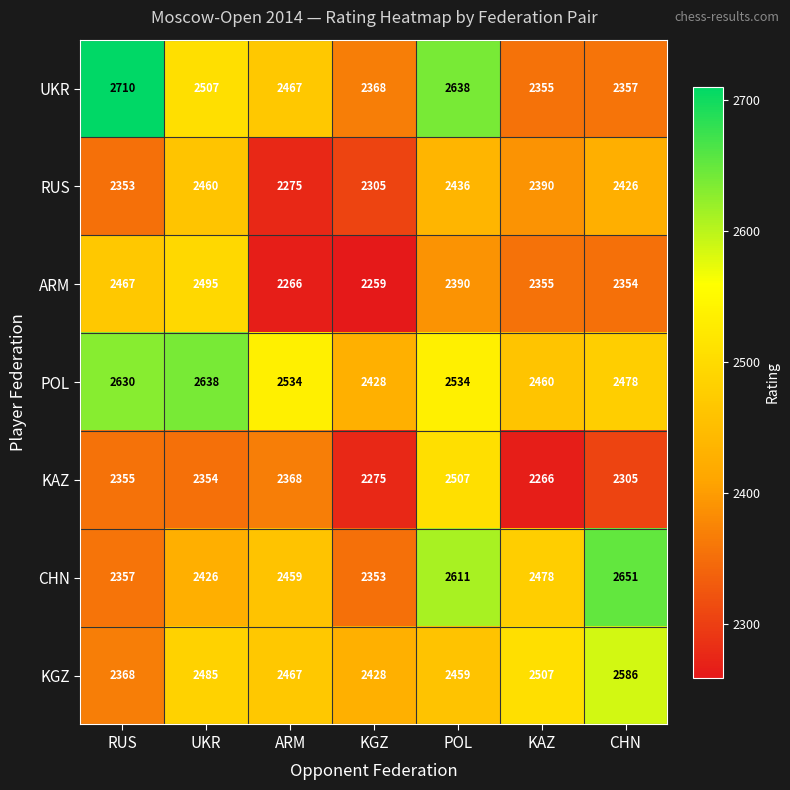

At which label is UKR closest to 2532?

UKR